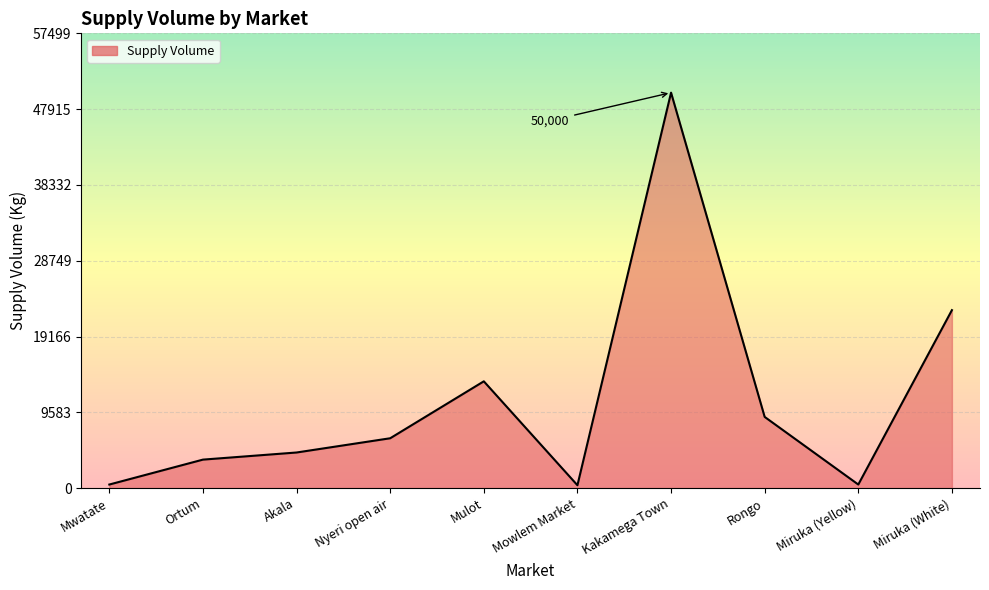

The chart shows a value of 450 at Miruka (Yellow). True or false?

True